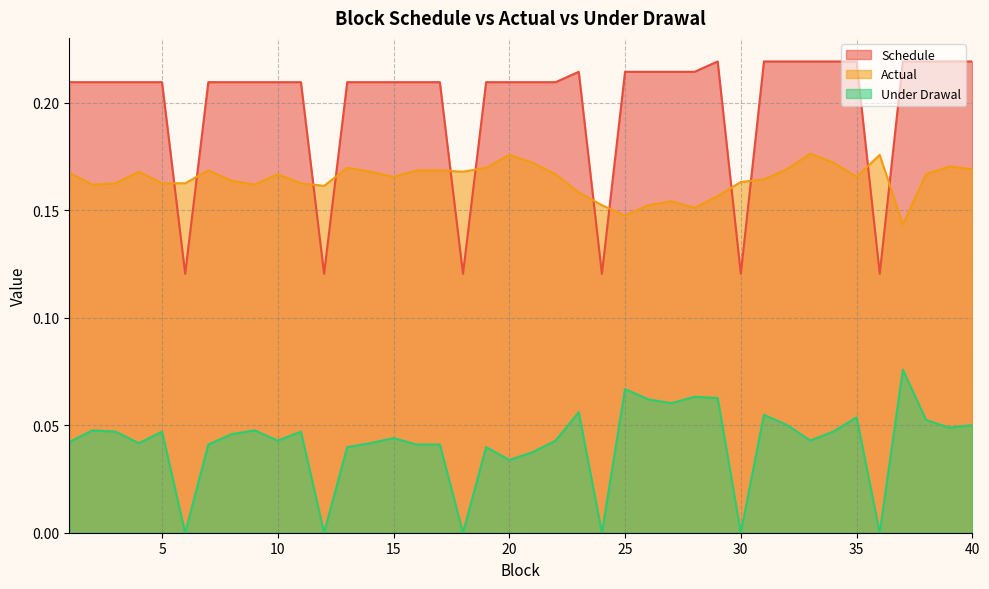

The Schedule series shows 0.1 at 31. True or false?

False